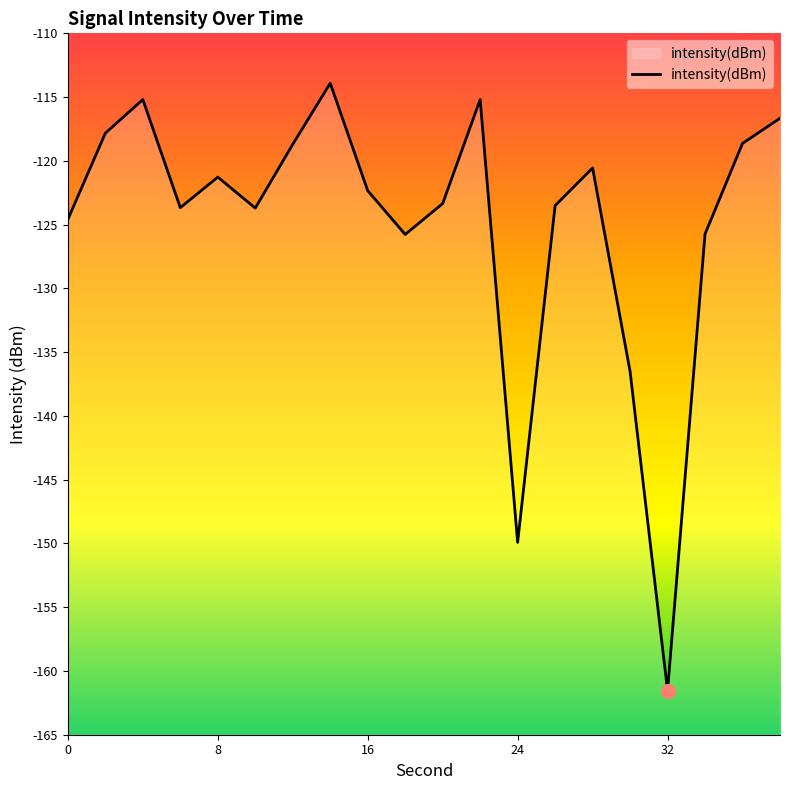

What is the difference between the maximum and minimum values?

47.6